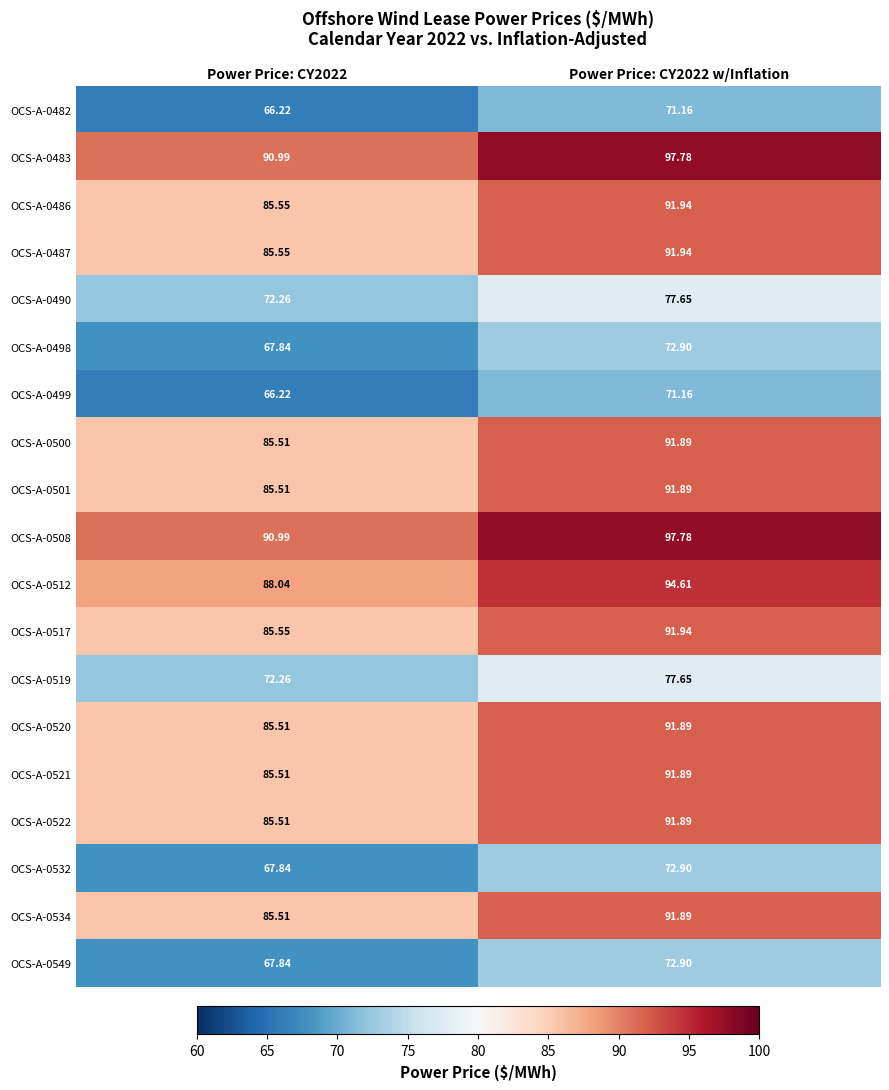

List the series in order of their peak value, lowest first.

OCS-A-0482, OCS-A-0499, OCS-A-0498, OCS-A-0532, OCS-A-0549, OCS-A-0490, OCS-A-0519, OCS-A-0500, OCS-A-0501, OCS-A-0520, OCS-A-0521, OCS-A-0522, OCS-A-0534, OCS-A-0486, OCS-A-0487, OCS-A-0517, OCS-A-0512, OCS-A-0483, OCS-A-0508